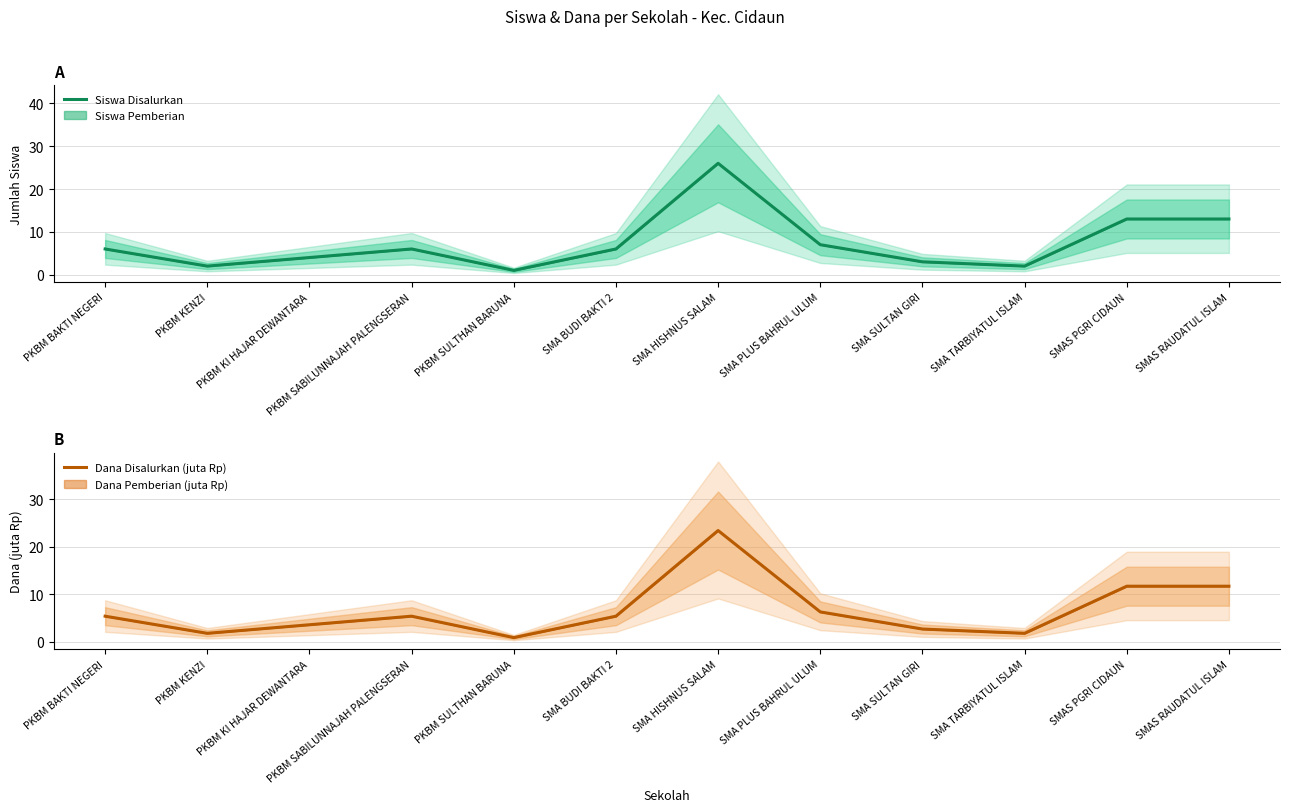

What is the spread (max minus min) of values at SMA PLUS BAHRUL ULUM?

0.7